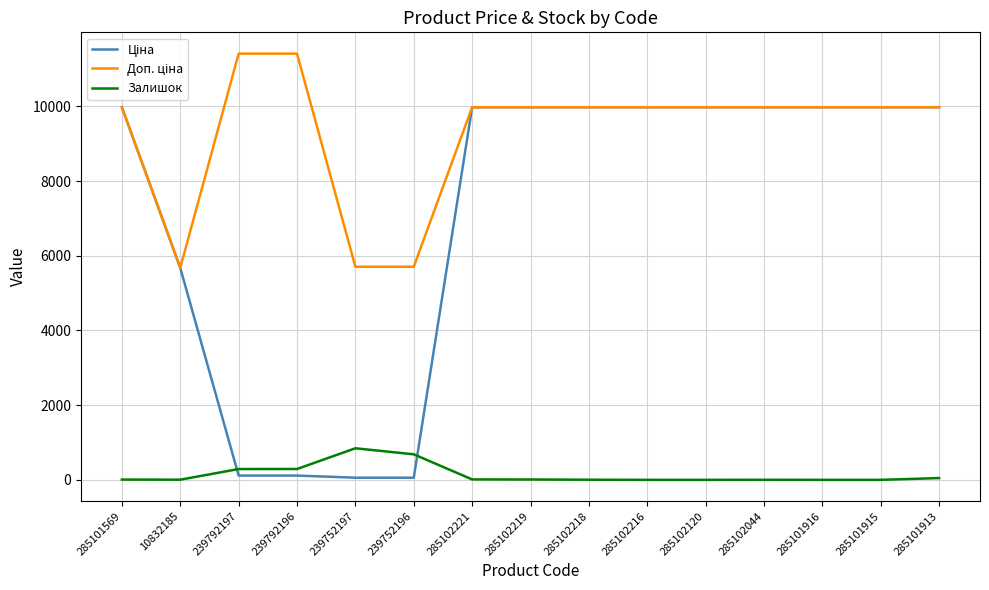

Count the number of categories in the chart.

15